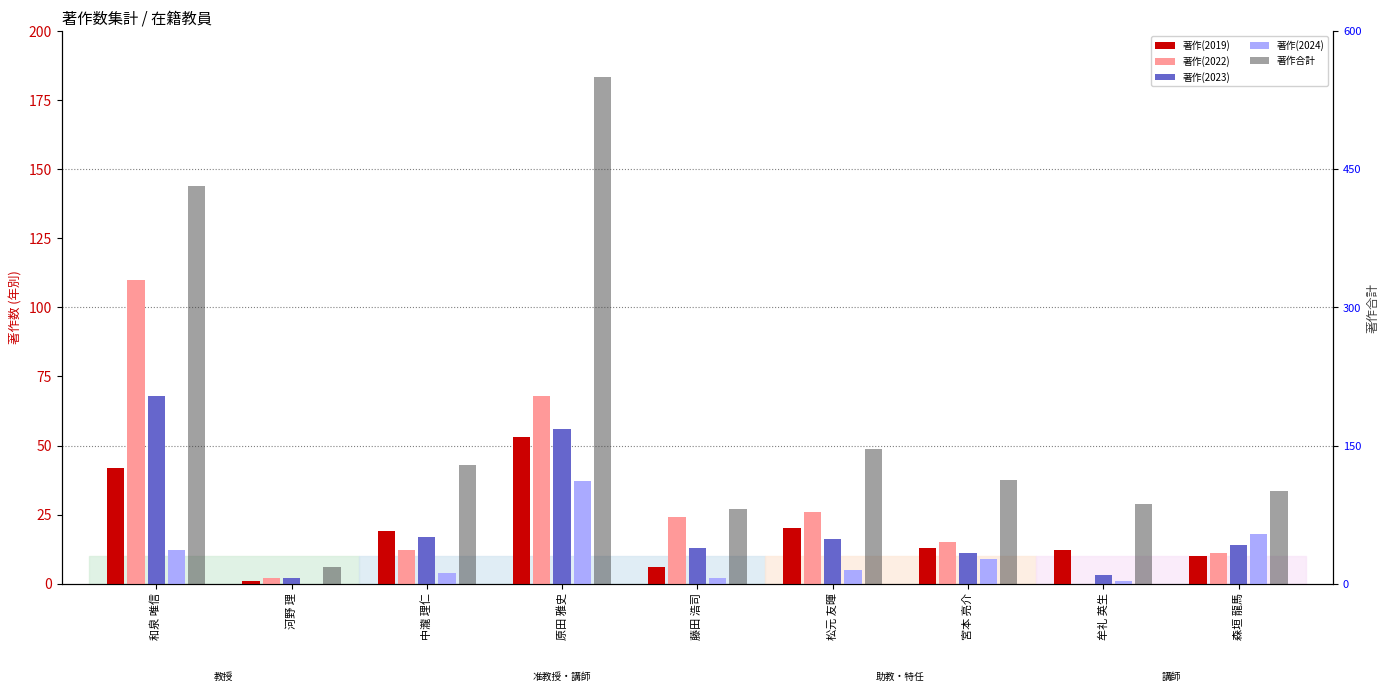

Reading right to left, extract all data points from this chart.

著作(2019): 10	12	13	20	6	53	19	1	42
著作(2022): 11	0	15	26	24	68	12	2	110
著作(2023): 14	3	11	16	13	56	17	2	68
著作(2024): 18	1	9	5	2	37	4	0	12
著作合計: 101	87	113	146	81	550	129	18	432